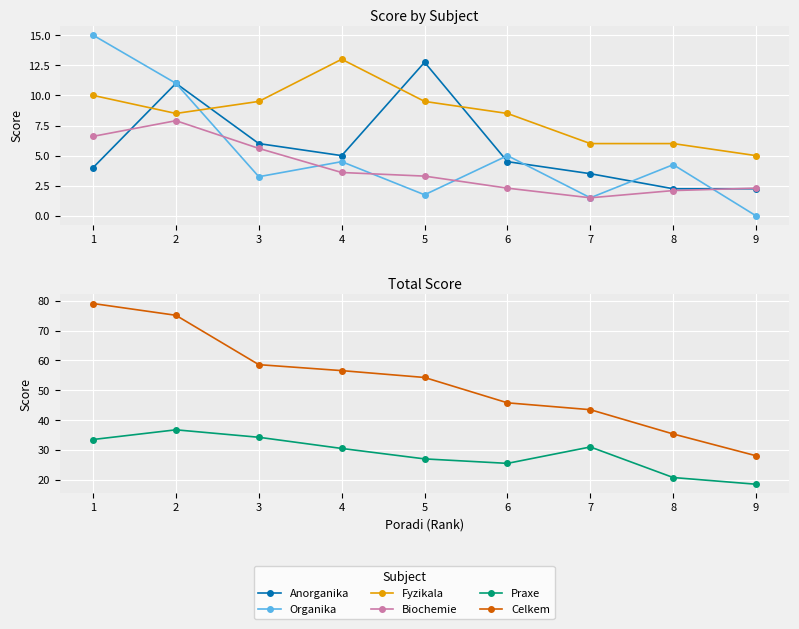

What is the difference between the maximum and minimum values in the Celkem series?

51.0